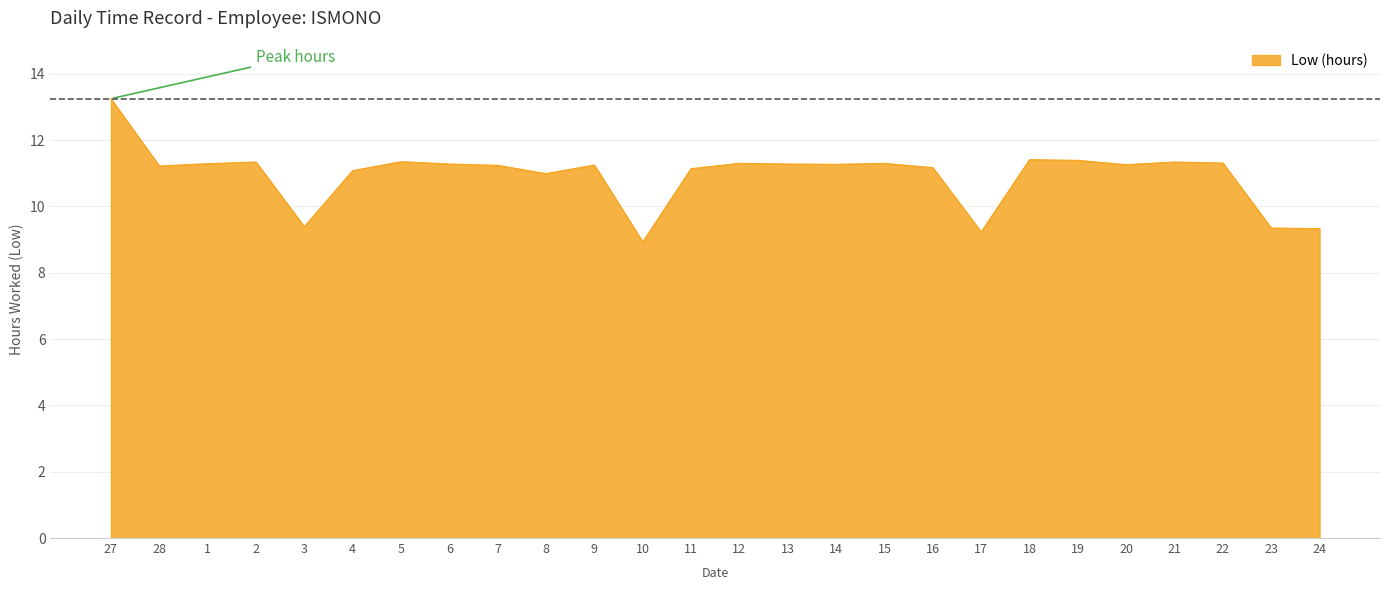

What is the smallest value displayed?

8.9